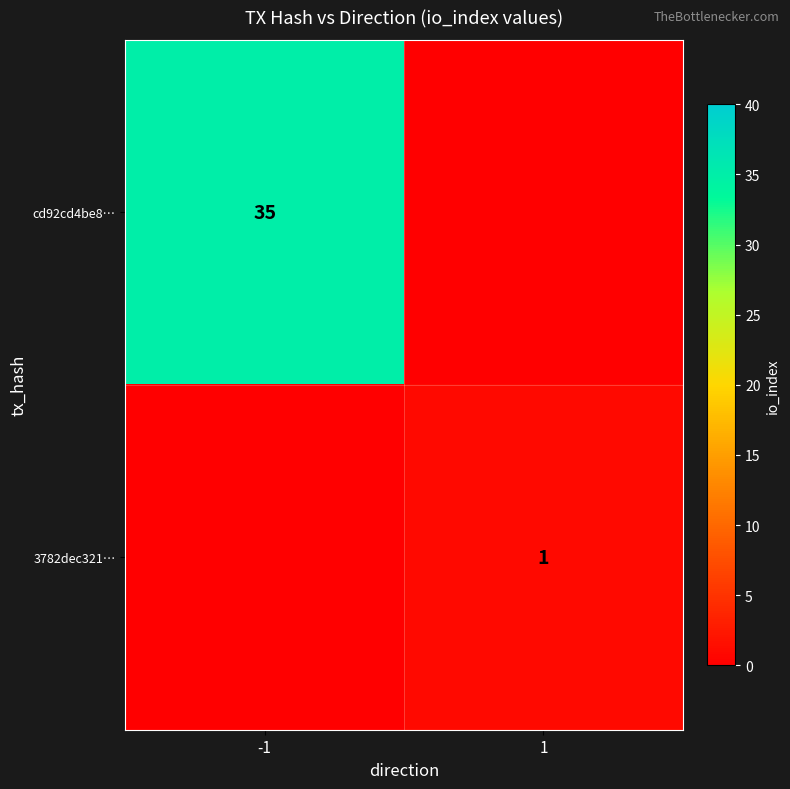

The value of 3782dec321… at 1 is 0. True or false?

False